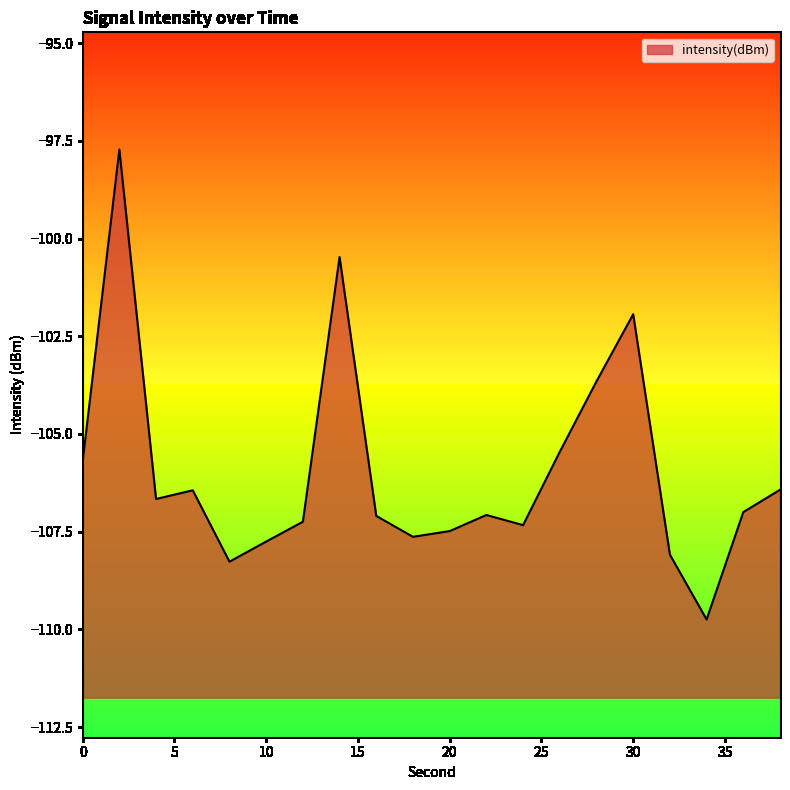

What is the difference between the maximum and minimum values?

12.0